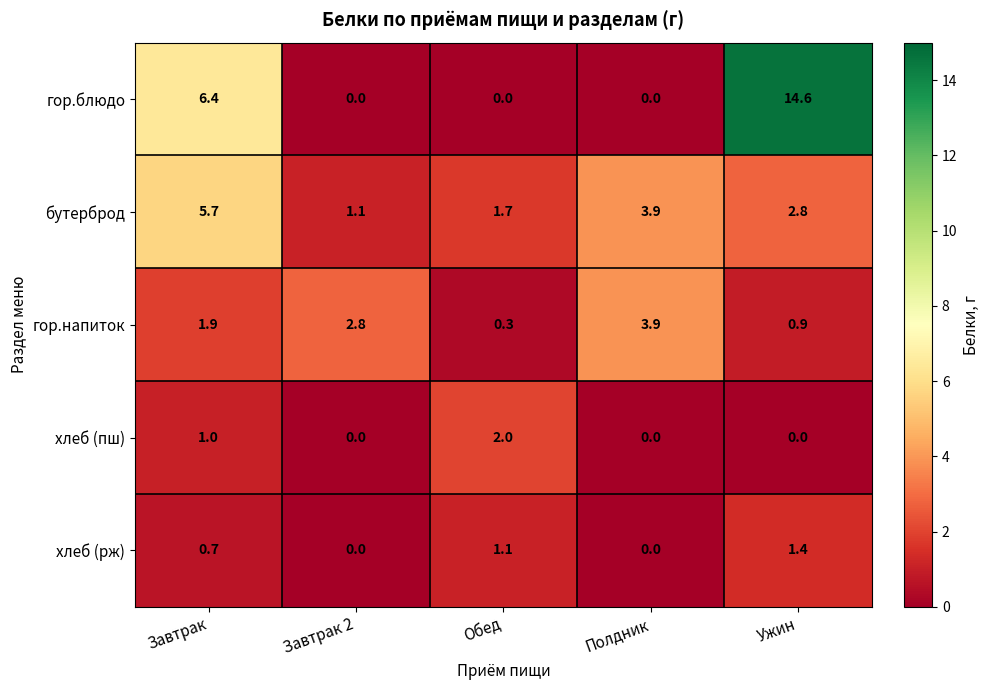

Reading left to right, list all the values displayed in this chart.

гор.блюдо: Завтрак=6.4	Завтрак 2=0.0	Обед=0.0	Полдник=0.0	Ужин=14.6
бутерброд: Завтрак=5.7	Завтрак 2=1.1	Обед=1.7	Полдник=3.9	Ужин=2.8
гор.напиток: Завтрак=1.9	Завтрак 2=2.8	Обед=0.3	Полдник=3.9	Ужин=0.9
хлеб (пш): Завтрак=1.0	Завтрак 2=0.0	Обед=2.0	Полдник=0.0	Ужин=0.0
хлеб (рж): Завтрак=0.7	Завтрак 2=0.0	Обед=1.1	Полдник=0.0	Ужин=1.4